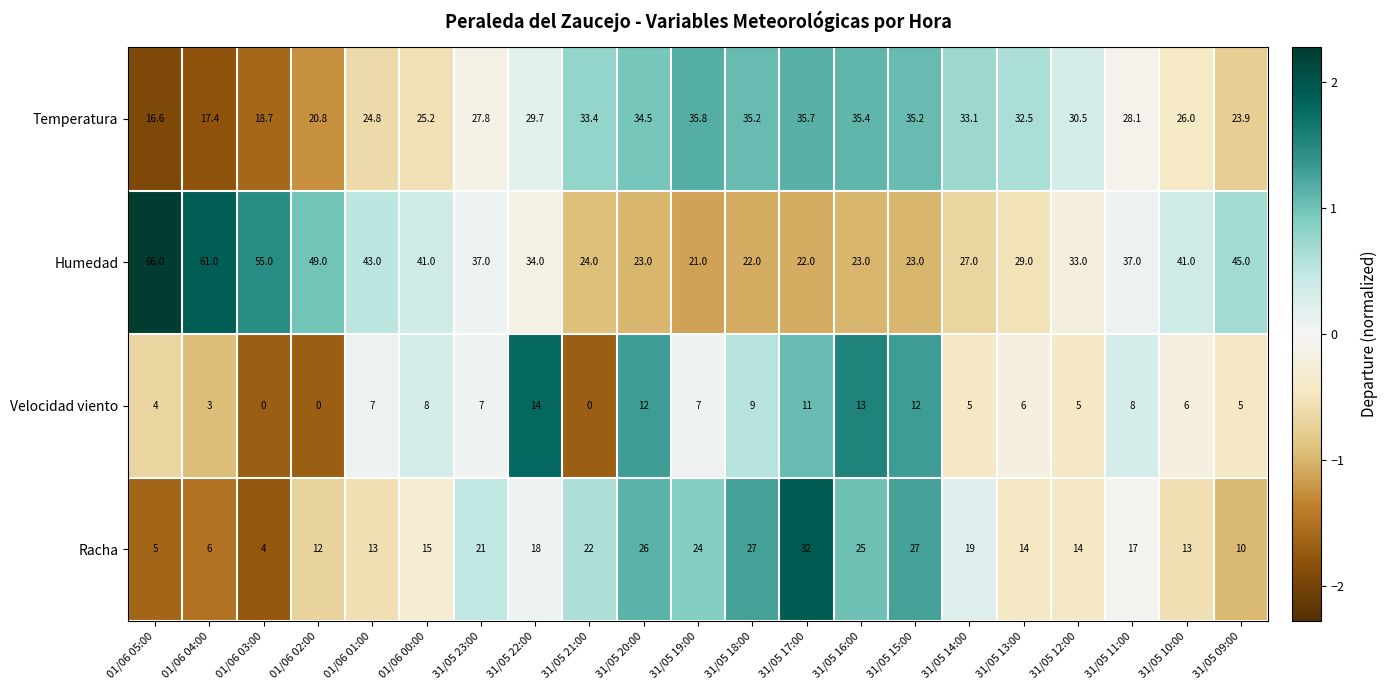

What is the total value across all series at 01/06 00:00?

89.2